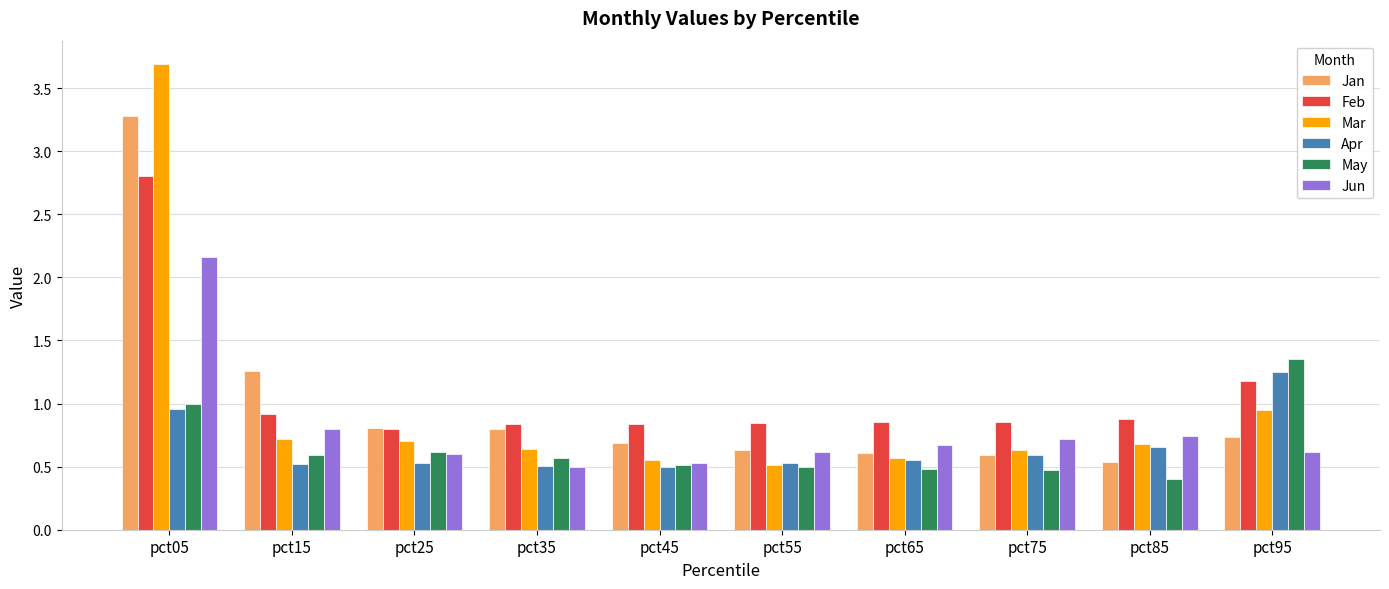

What is the sum of all Apr values?

6.6